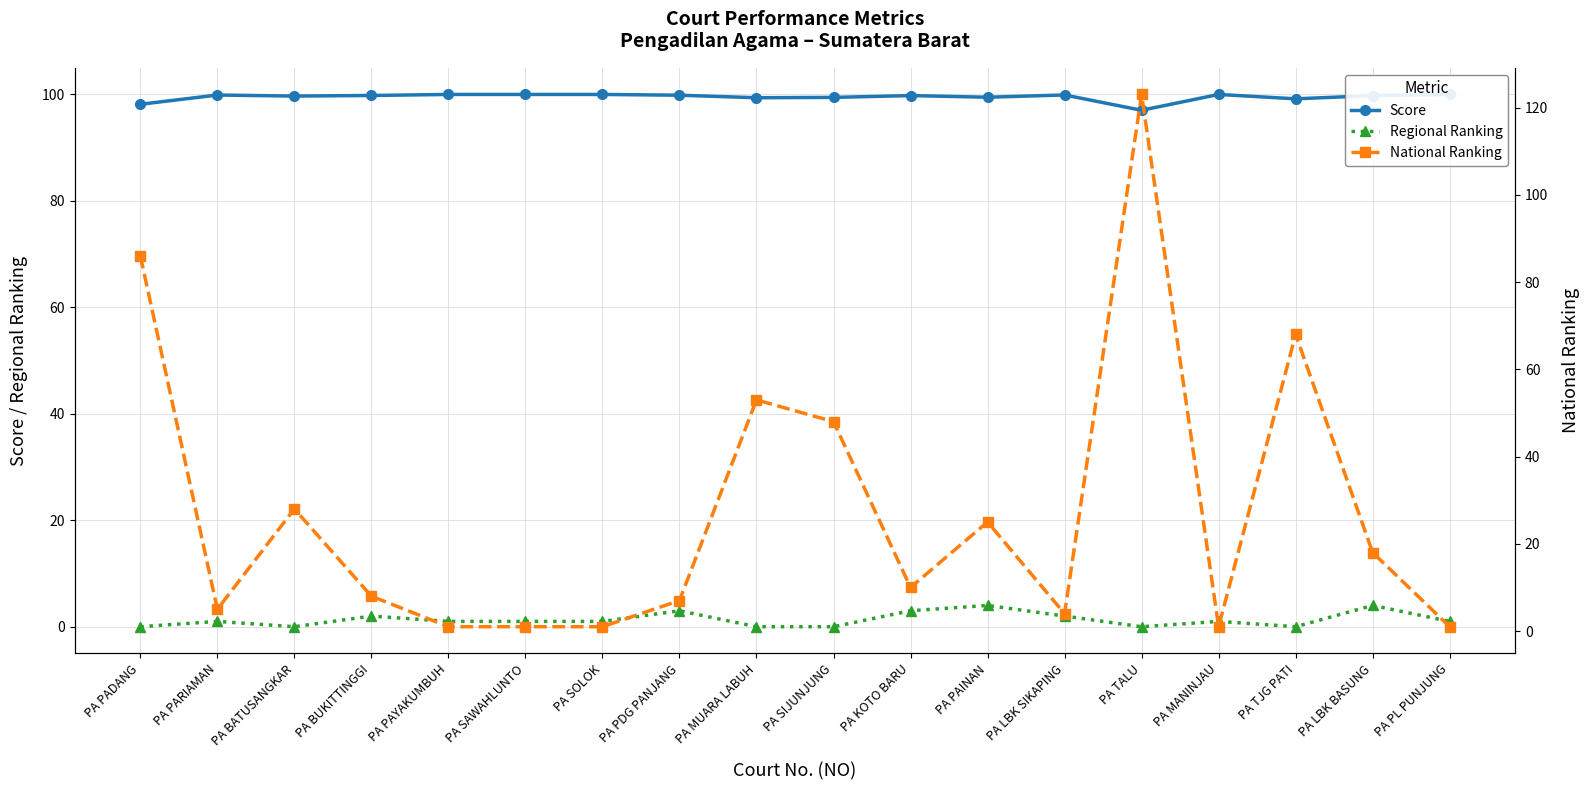

Which series has the widest spread of values?

National Ranking